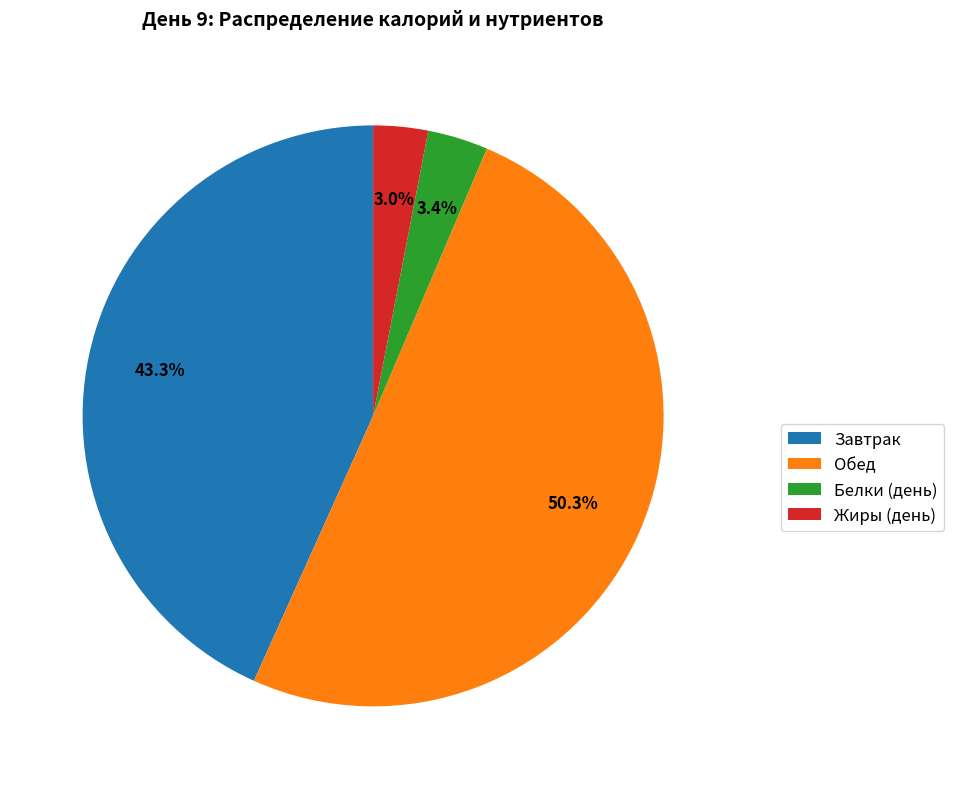

Between Белки (день) and Обед, which is larger?

Обед